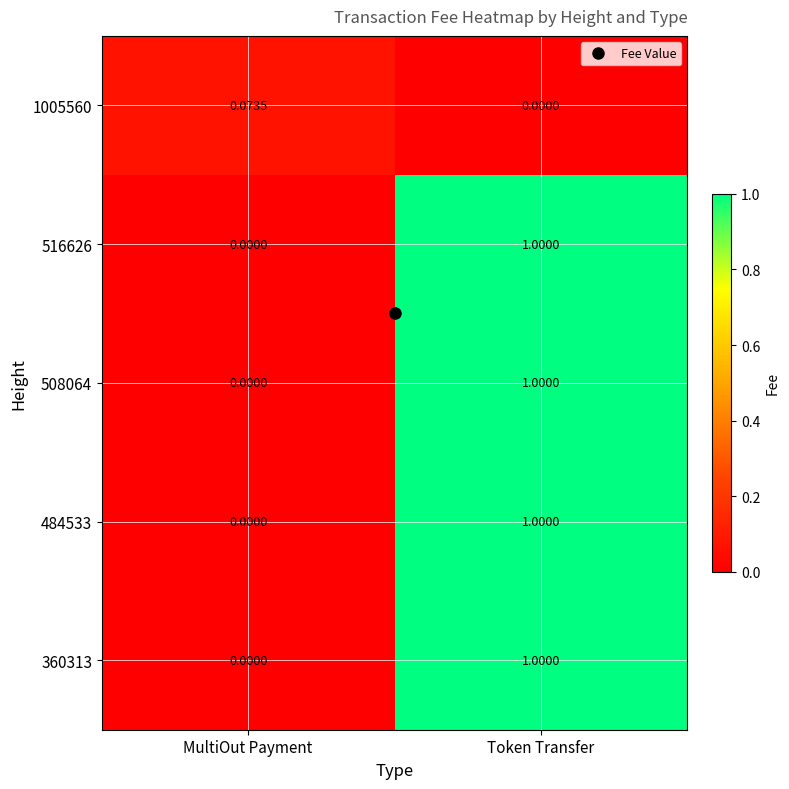

At which label is 484533 closest to 0?

MultiOut Payment